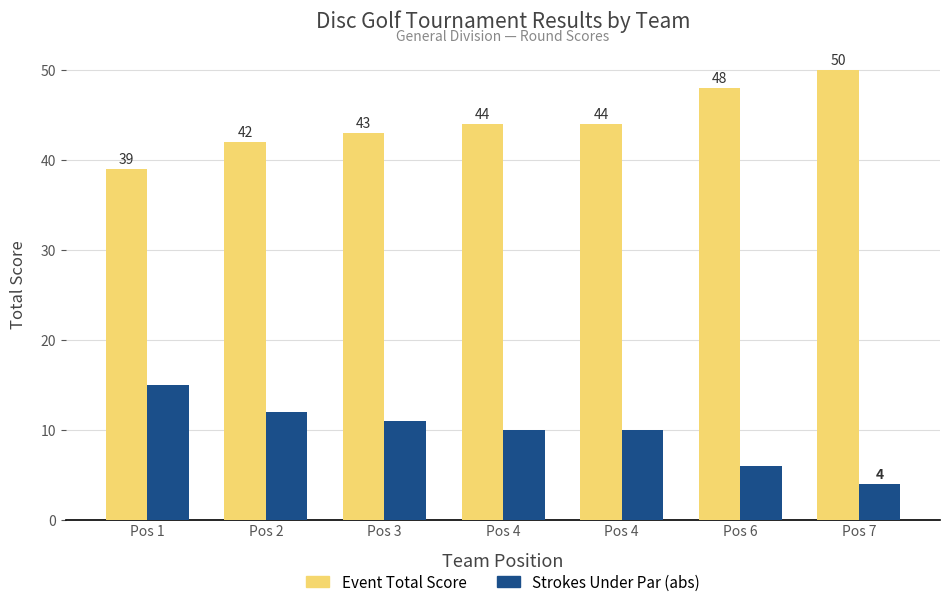

True or false: Strokes Under Par (abs) has a value of 12 at Pos 2.

True